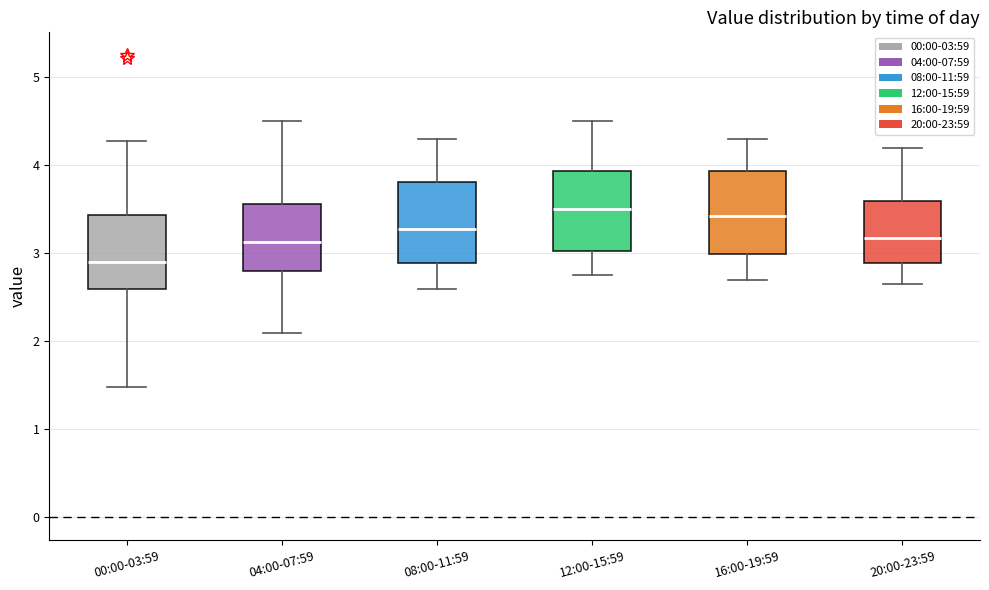

Reading left to right, transcribe this box plot: for each box, give where its median line is, the range the box spans, and where its two whiskers end, as read against the y-axis. The values are not printed on the chart, so give them approximately, as read against the axis.

00:00-03:59: median 2.9, box 2.6 to 3.4, whiskers 1.5 to 4.3
04:00-07:59: median 3.1, box 2.8 to 3.6, whiskers 2.1 to 4.5
08:00-11:59: median 3.3, box 2.9 to 3.8, whiskers 2.6 to 4.3
12:00-15:59: median 3.5, box 3.0 to 3.9, whiskers 2.8 to 4.5
16:00-19:59: median 3.4, box 3.0 to 3.9, whiskers 2.7 to 4.3
20:00-23:59: median 3.2, box 2.9 to 3.6, whiskers 2.7 to 4.2